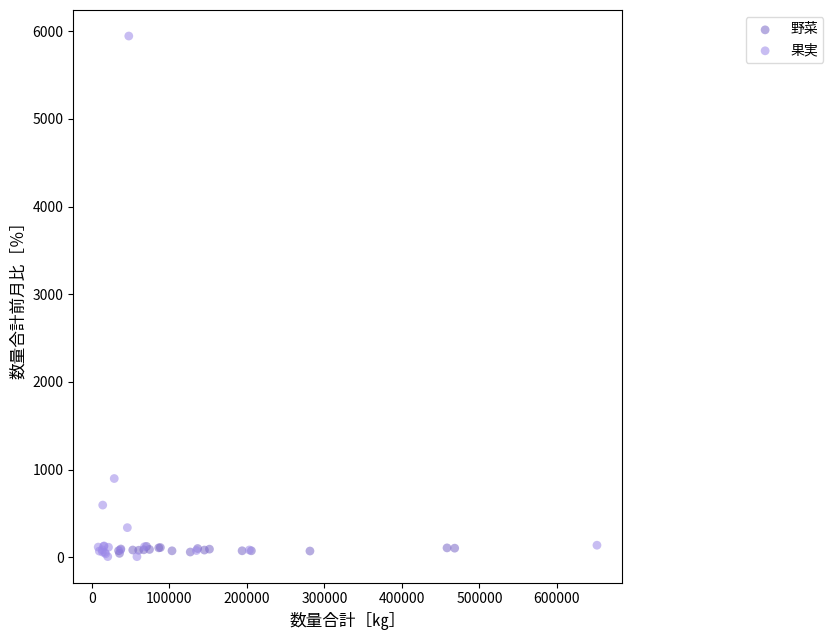

Which series has the largest Y range (max minus min)?

果実